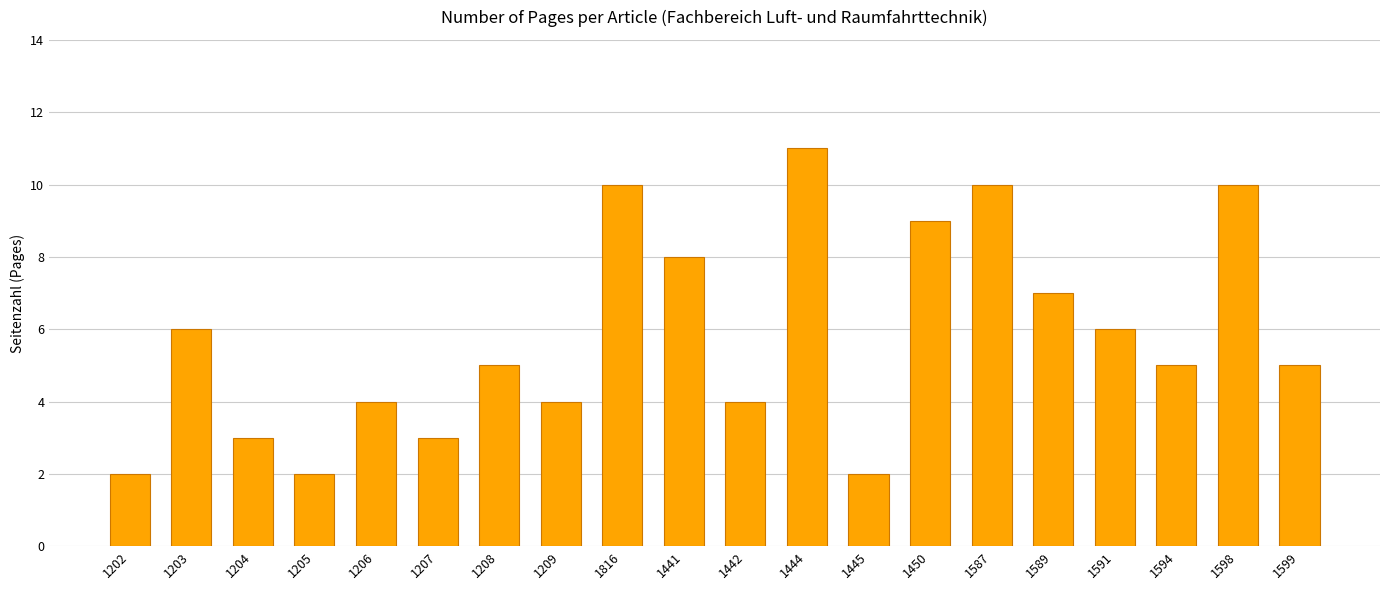

What is the value of the 19th bar from the left?

10